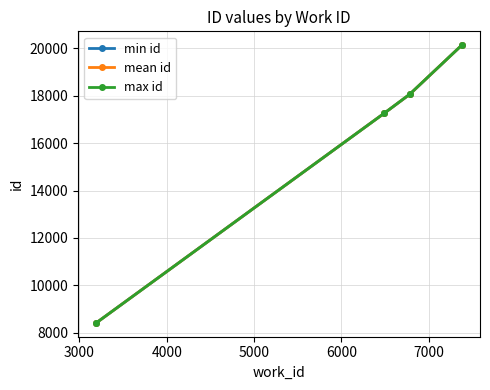

True or false: max id has more than 1 points higher than both neighbors.

False